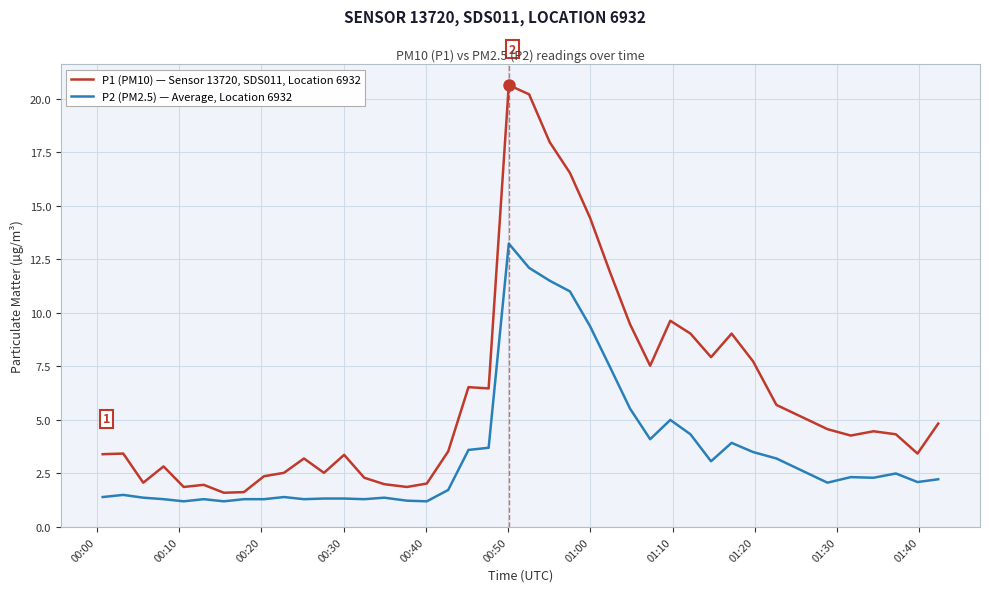

Which series has the largest total across all categories?

P1 (PM10) — Sensor 13720, SDS011, Location 6932